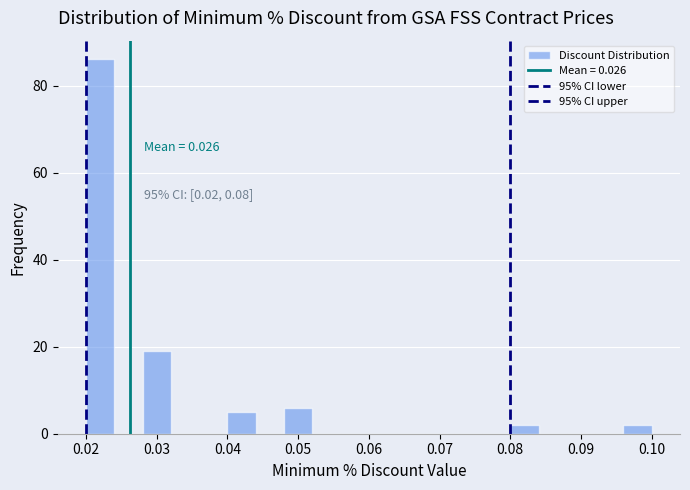

Which range on the x-axis has the tallest bar?

0.020 to 0.024